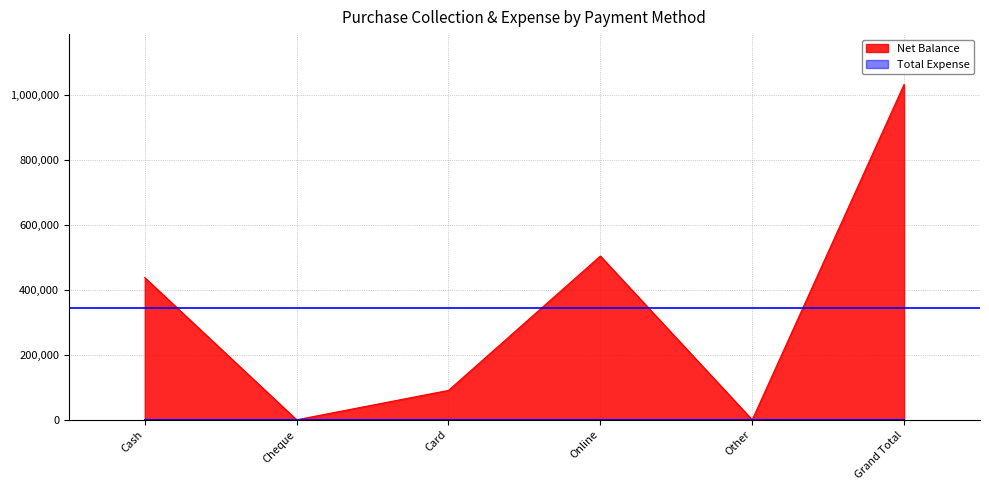

What position from the left is Other?

5